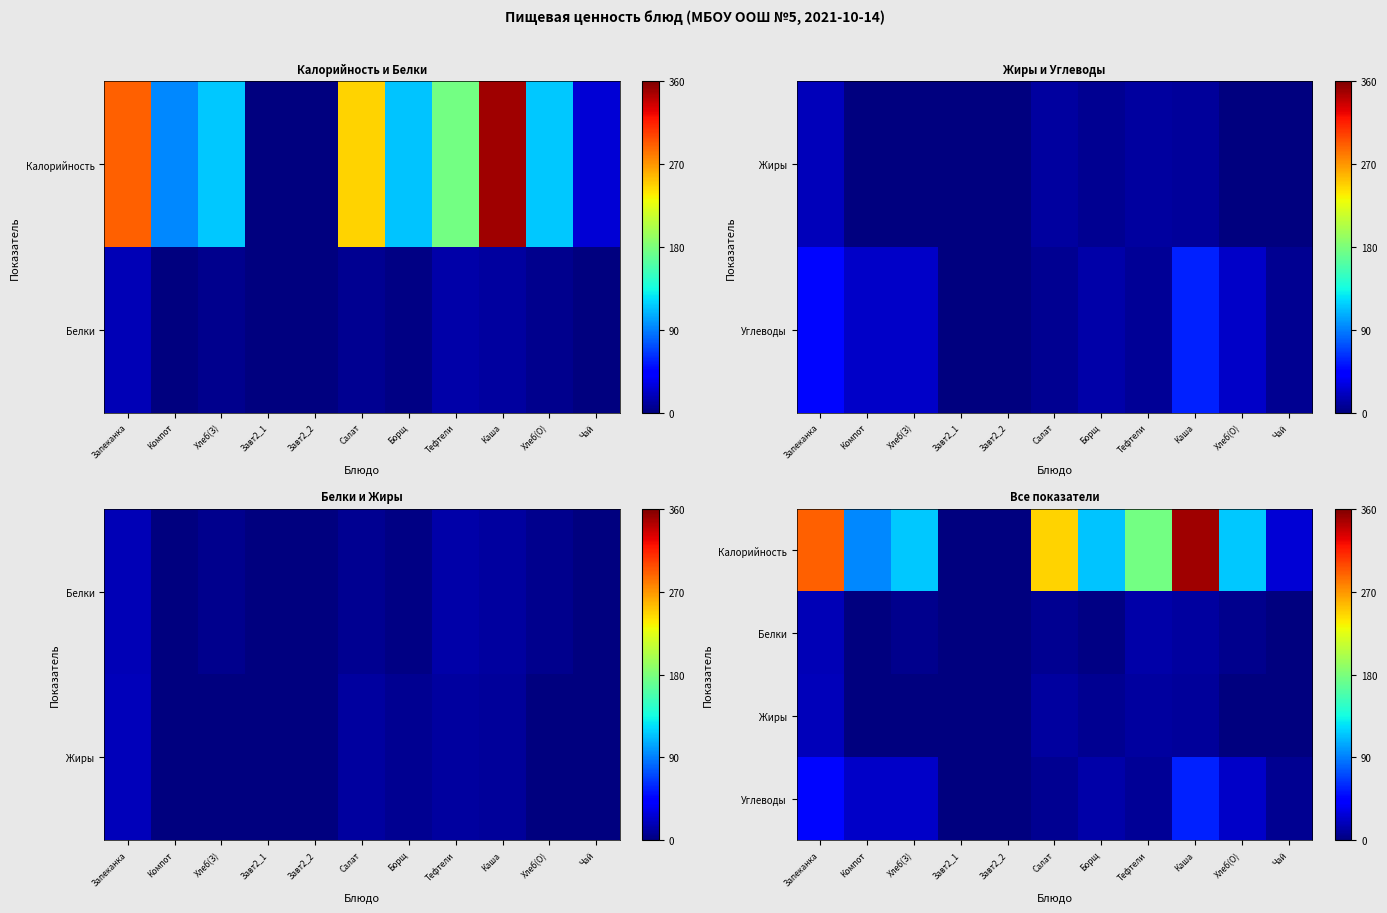

How many values in Углеводы are above zero?

9